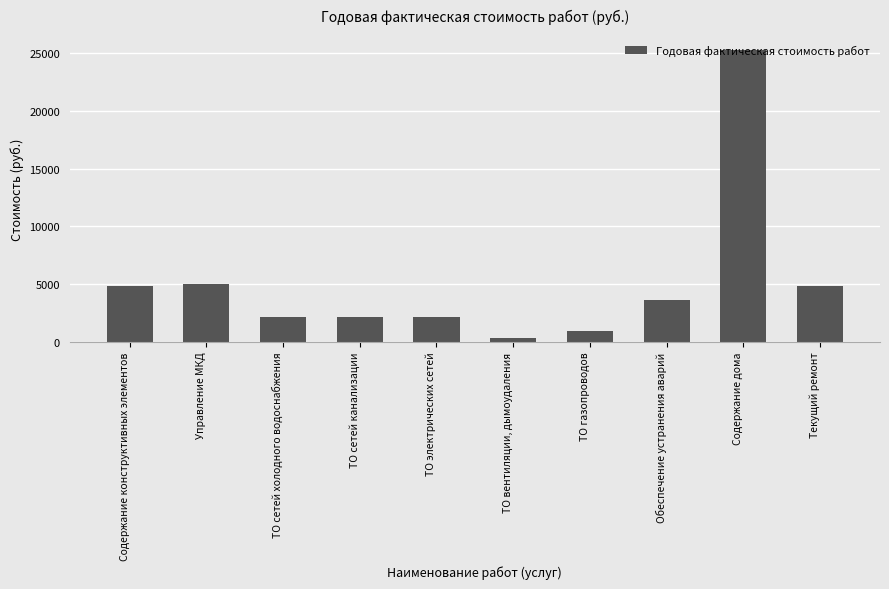

What is the difference between the values at Содержание дома and ТО электрических сетей?

23189.3